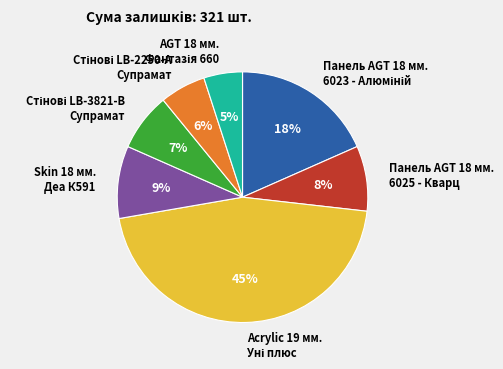

Is it true that Skin 18 мм. Деа К591 is 9% of the pie?

True